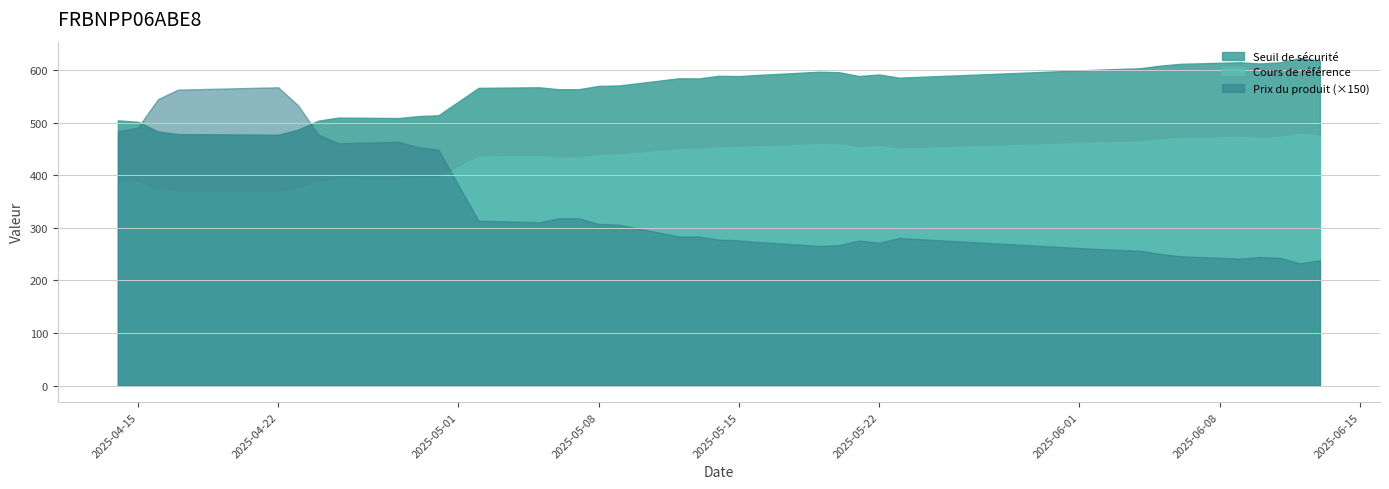

Between 2025-06-12 and 2025-05-02, which is larger?

2025-06-12